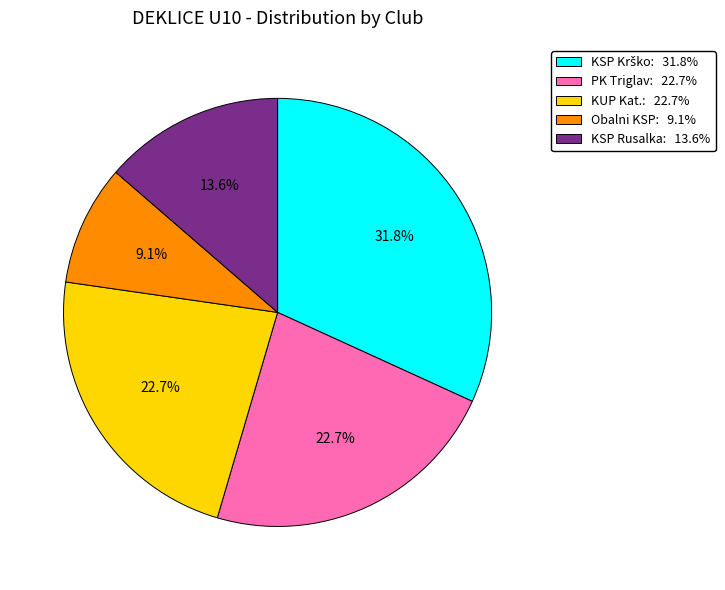

Does any single category account for the majority?

No